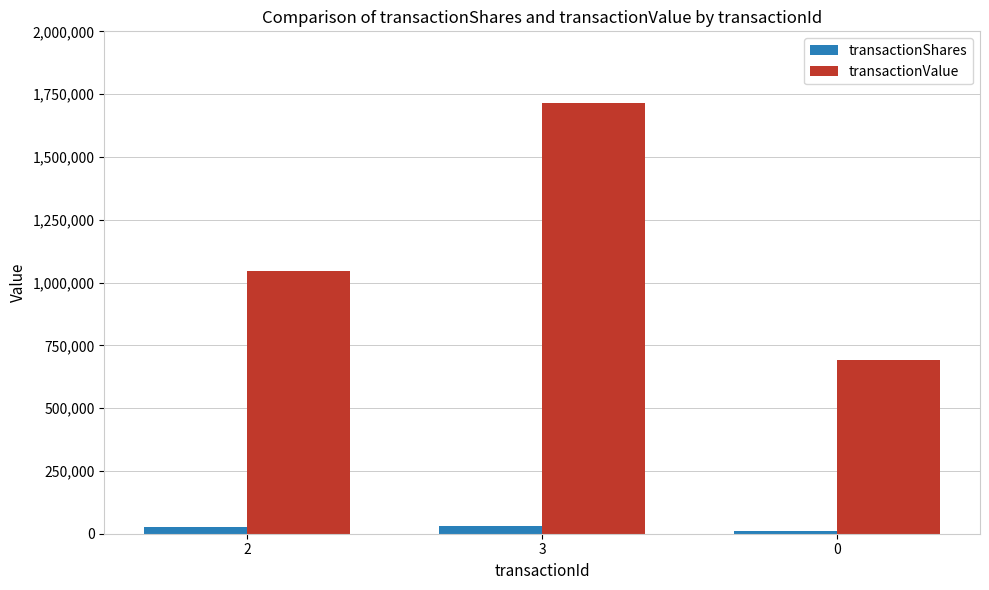

How many bars are there in each group?

2